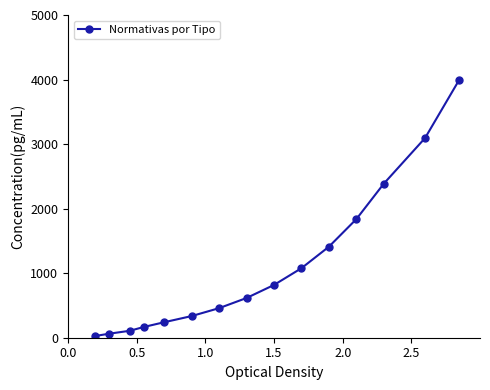

Reading right to left, list all the values displayed in this chart.

4000.0	3093.9	2388.2	1838.6	1410.6	1077.3	817.7	615.5	458.0	335.4	239.9	165.5	107.6	62.5	27.4